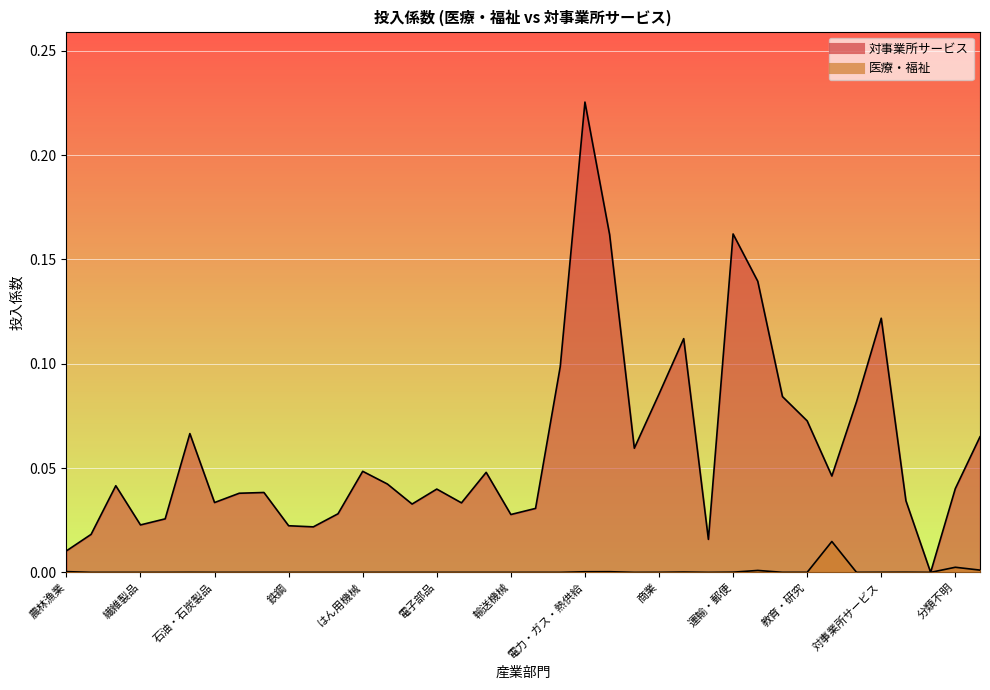

Rank the series by their average value, from highest to lowest.

対事業所サービス, 医療・福祉